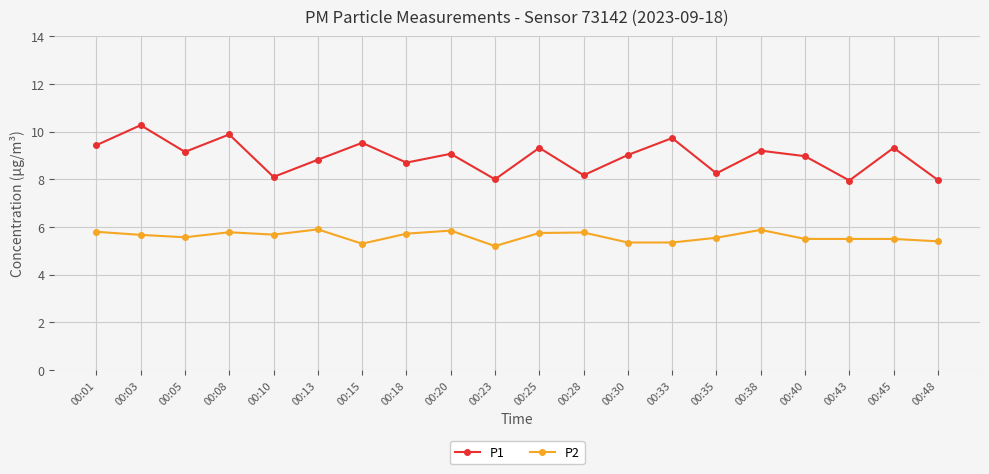

What is the spread (max minus min) of values at 00:40?

3.5